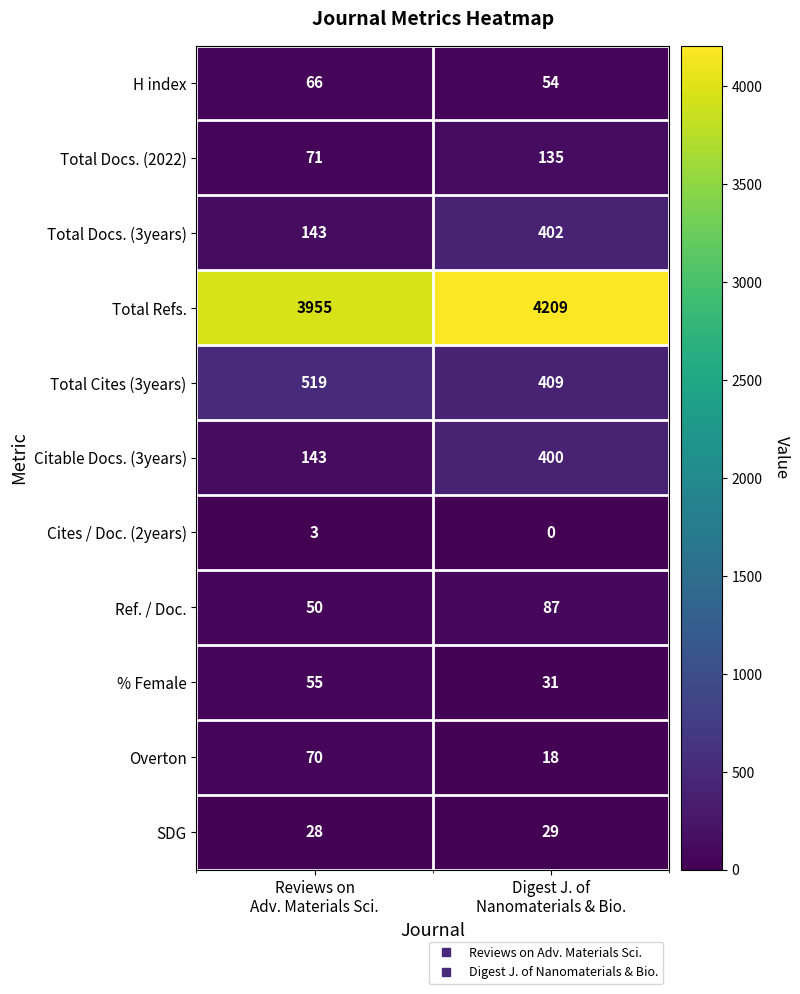

Rank the series by their maximum value, from lowest to highest.

Cites / Doc. (2years), SDG, % Female, H index, Overton, Ref. / Doc., Total Docs. (2022), Citable Docs. (3years), Total Docs. (3years), Total Cites (3years), Total Refs.